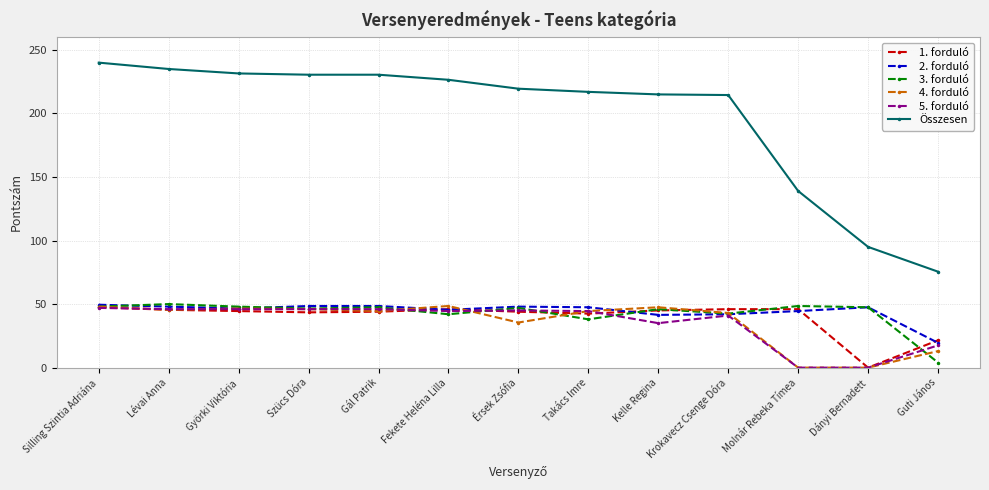

Between Gál Patrik and Guti János, which series saw the biggest shift?

Összesen